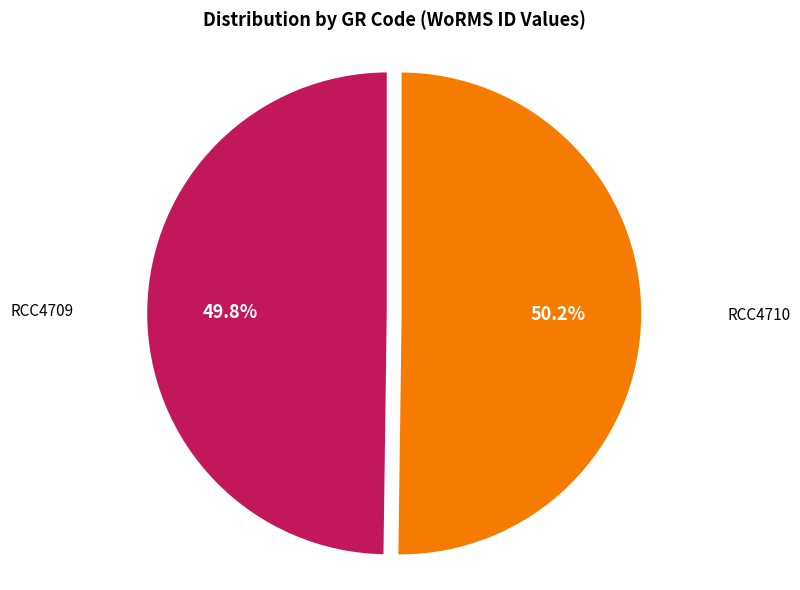

What percentage is NOT represented by RCC4710?

49.8%